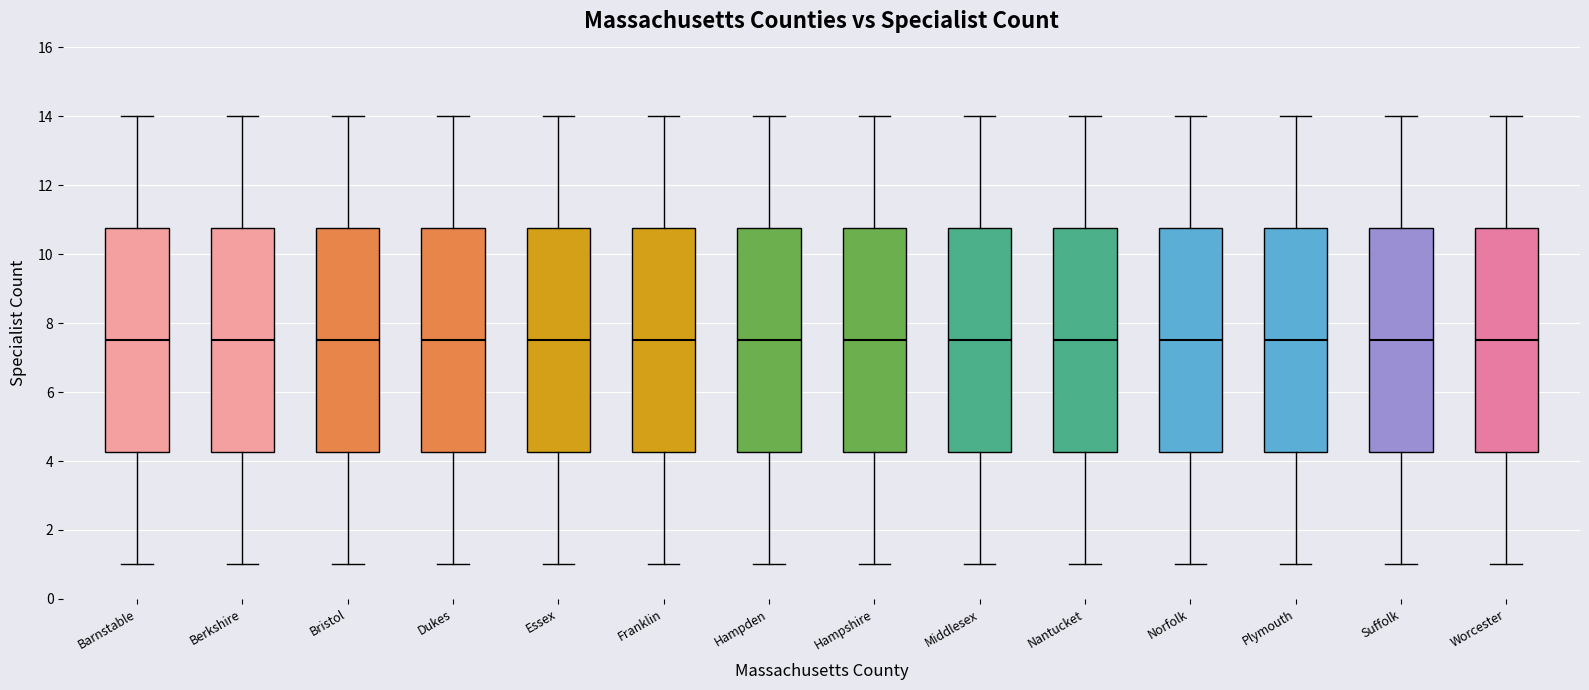

Where is the upper edge of the box for Dukes on the y-axis? The values are not printed on the chart, so give them approximately, as read against the axis.

10.8